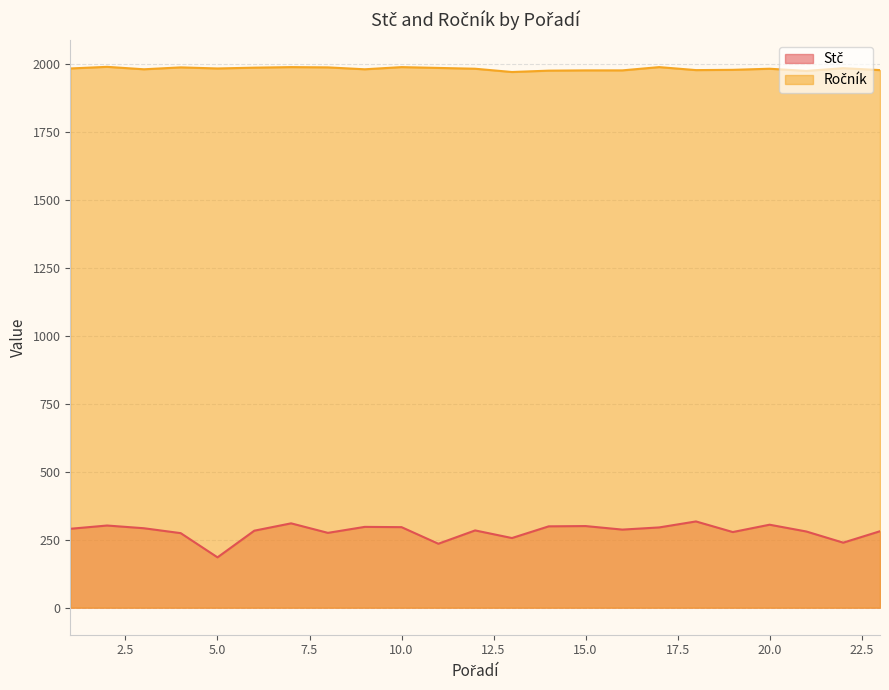

At which category is the sum across all series the highest?

7